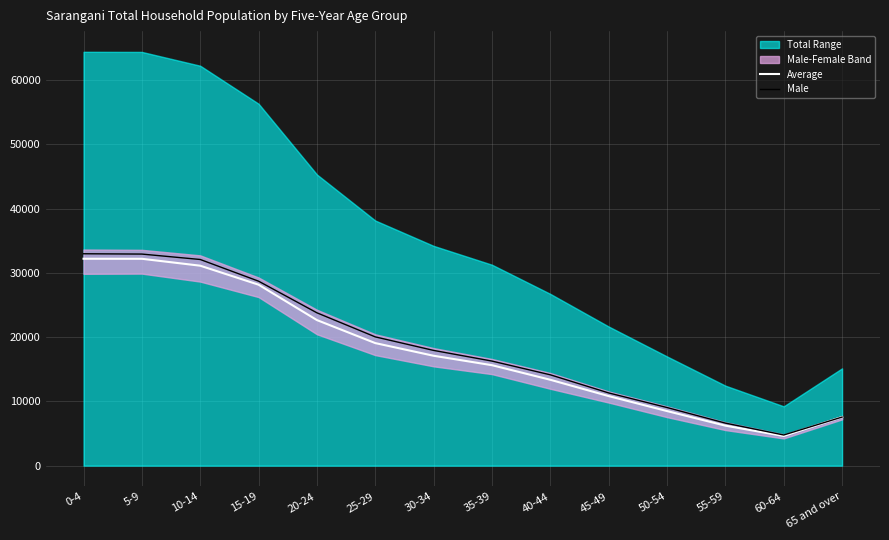

Reading left to right, list all the values displayed in this chart.

Average: 32199.5	32191.0	31115.5	28159.5	22653.0	19072.5	17100.5	15634.0	13365.0	10826.5	8497.5	6226.0	4616.5	7572.5
Male: 32974.0	32925.0	32082.0	28706.0	23783.0	20038.0	17934.0	16274.0	14137.0	11318.0	9046.0	6622.0	4772.0	7562.0